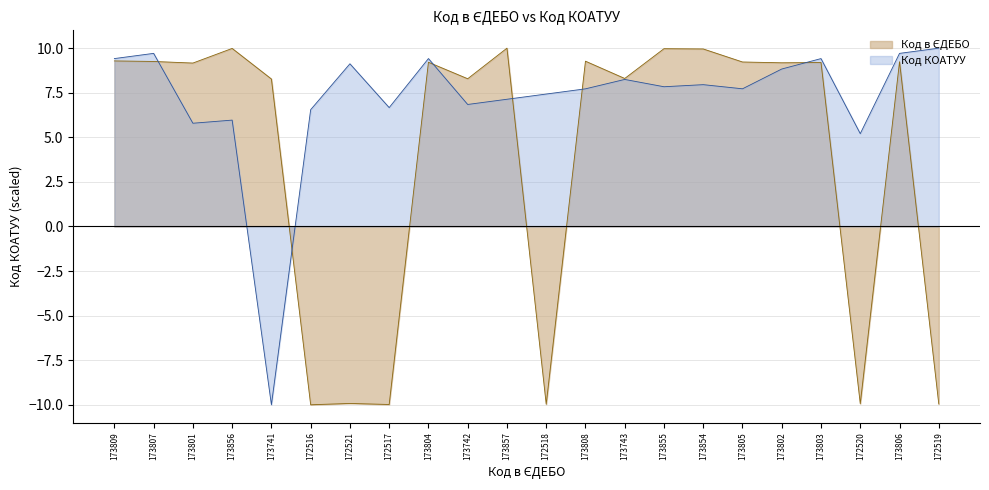

What is the lowest value of the Код в ЄДЕБО series?

-10.0